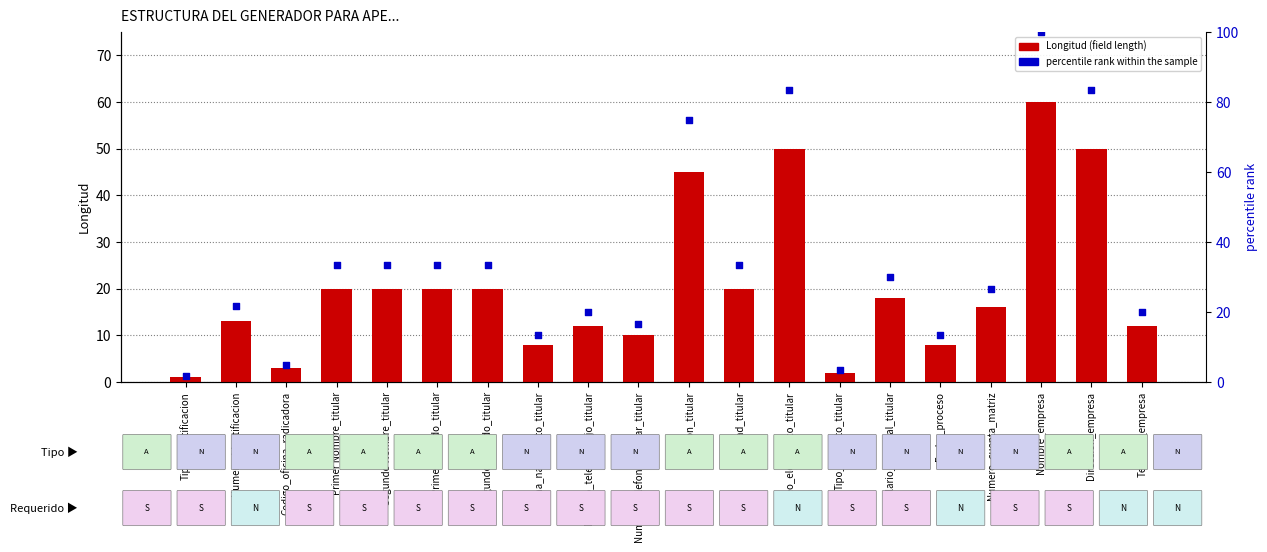

Which series has the largest total across all categories?

percentile rank within the sample